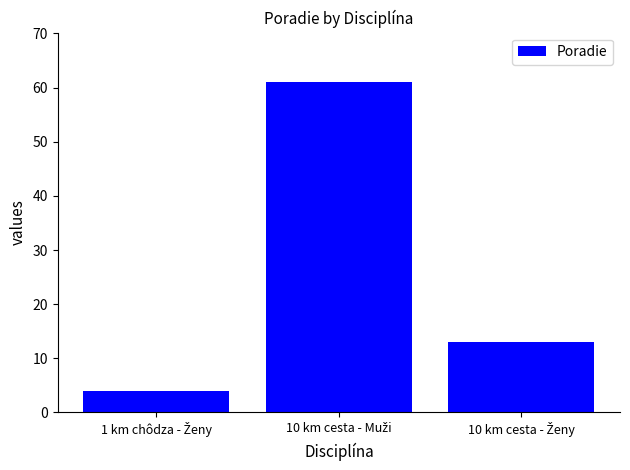

What is the value of the 3rd bar from the left?

13